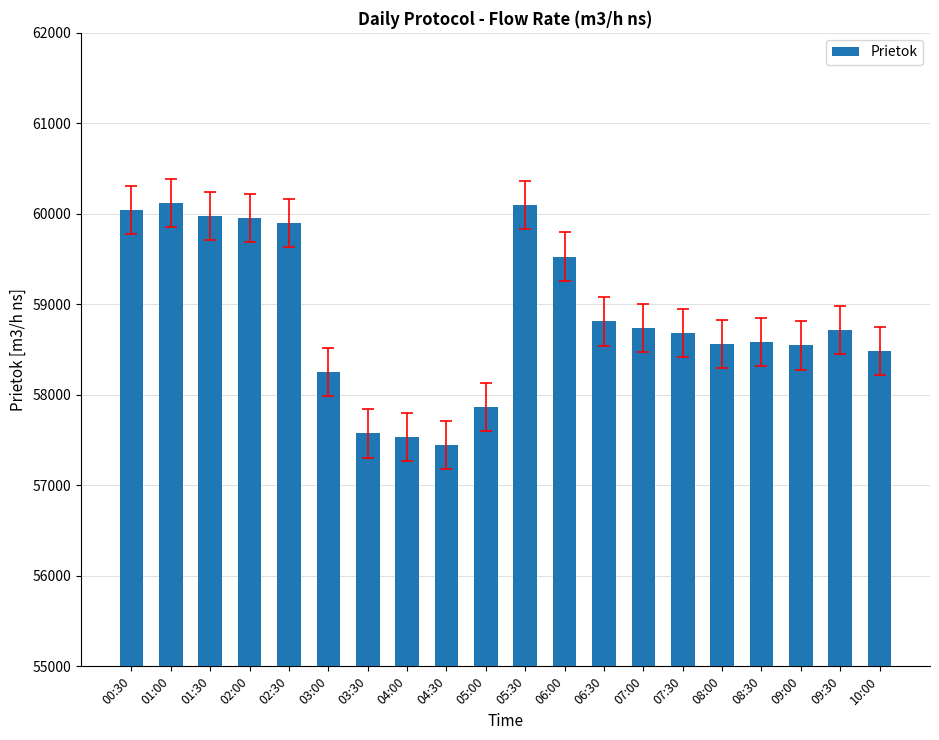

Is it true that the value at 07:00 is 58741.4?

True